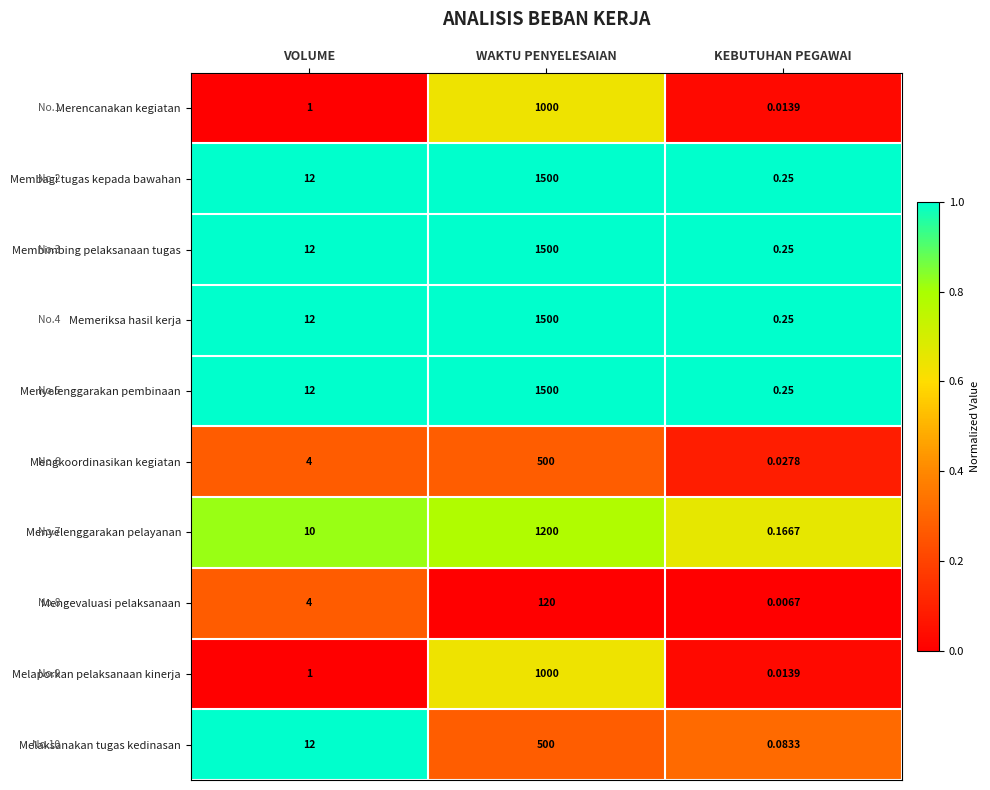

Which label corresponds to the smallest value in the chart?

KEBUTUHAN PEGAWAI